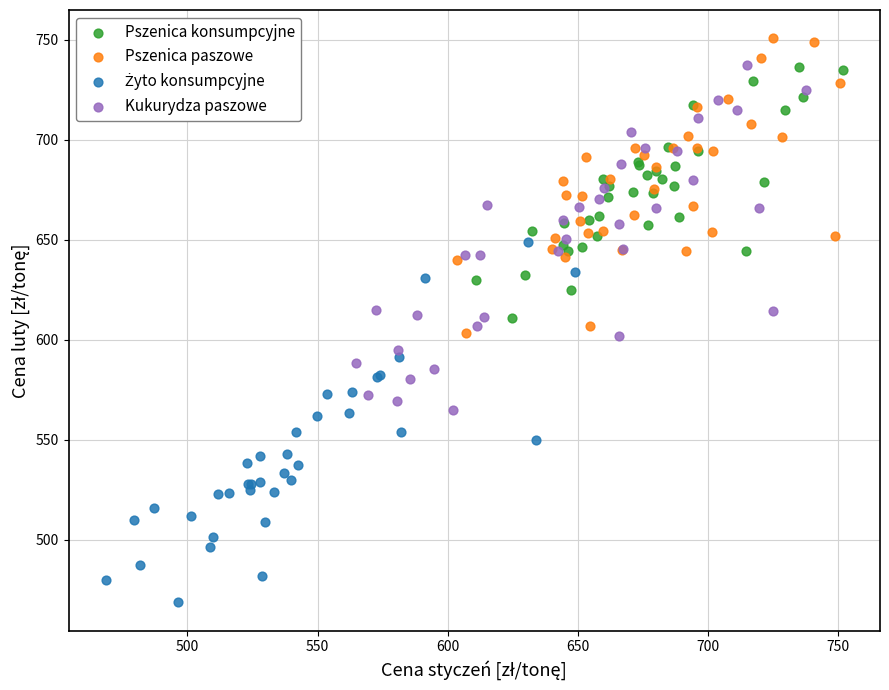

Which series contains the highest Y value?

Pszenica paszowe